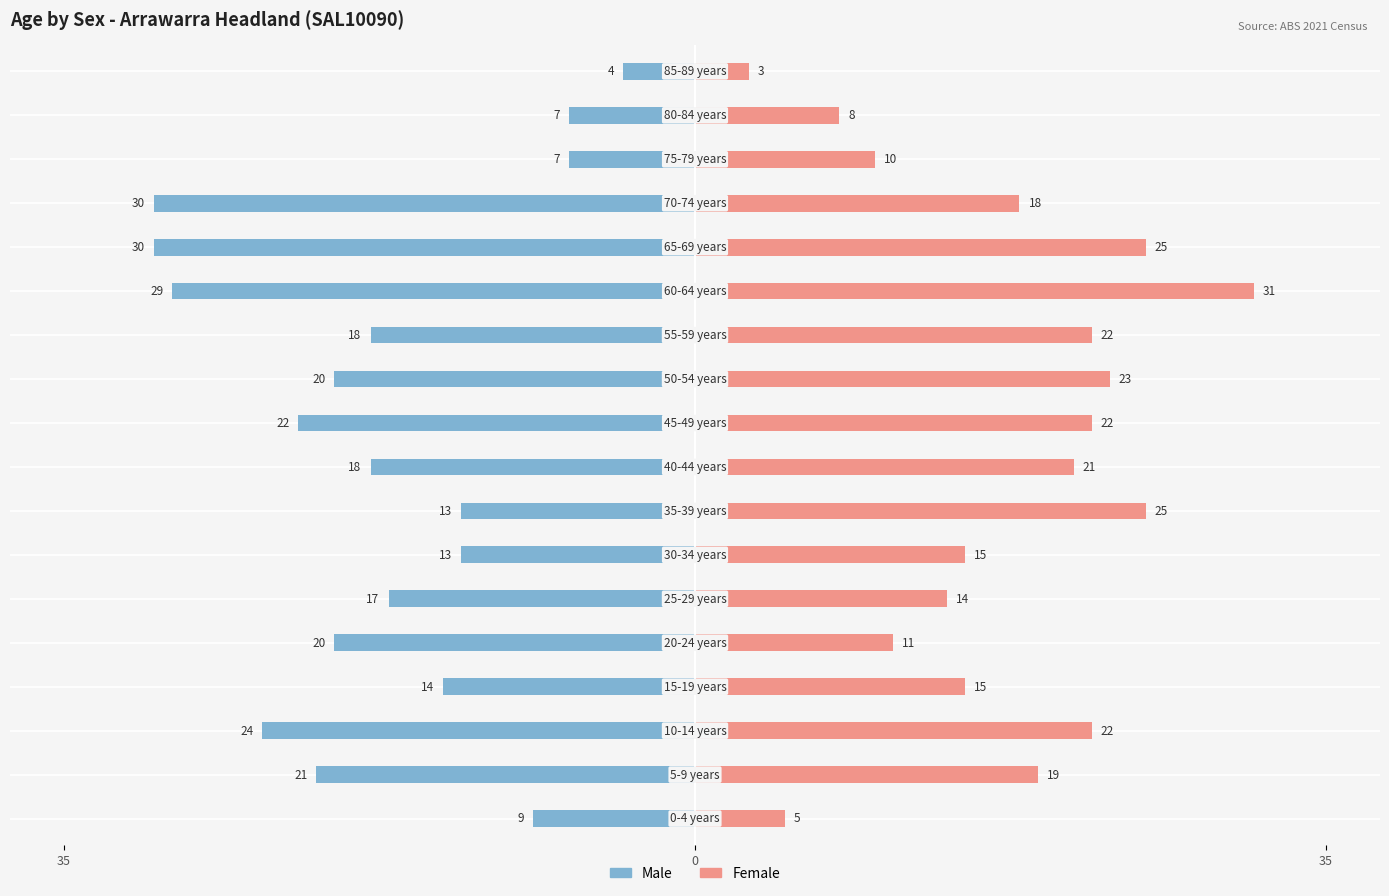

Count the number of categories in the chart.

18